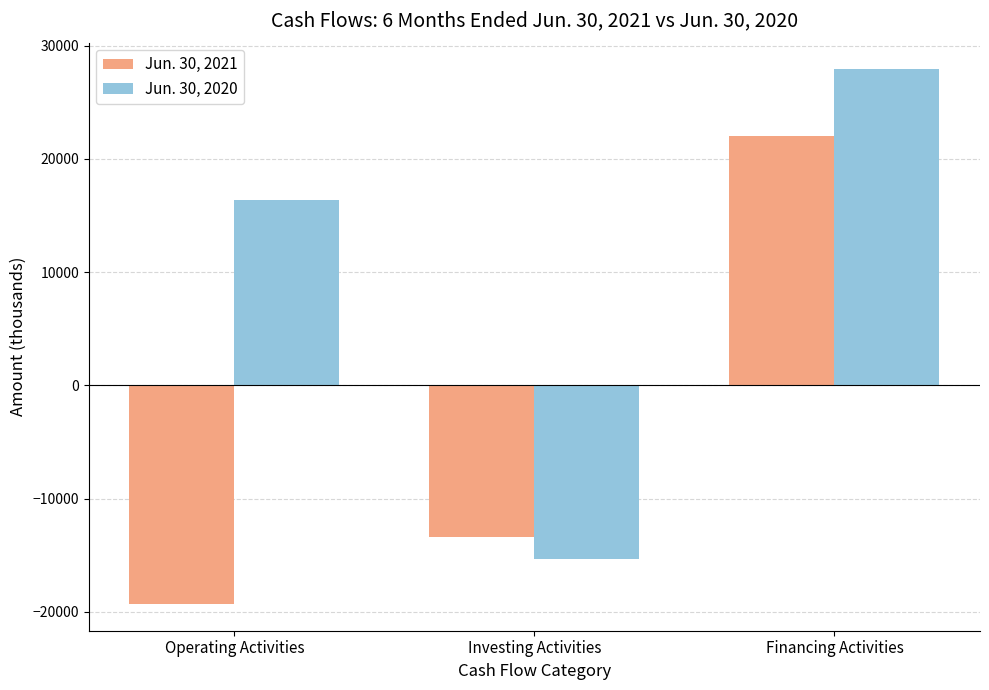

Count the Jun. 30, 2021 values in the range -19308 to 22041.

3